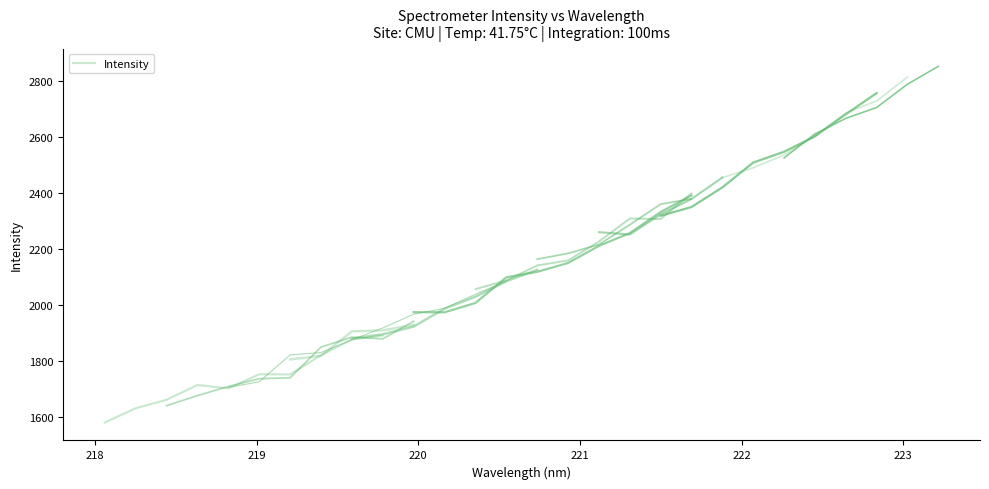

Is it true that the value at 220 is 2742.4?

False